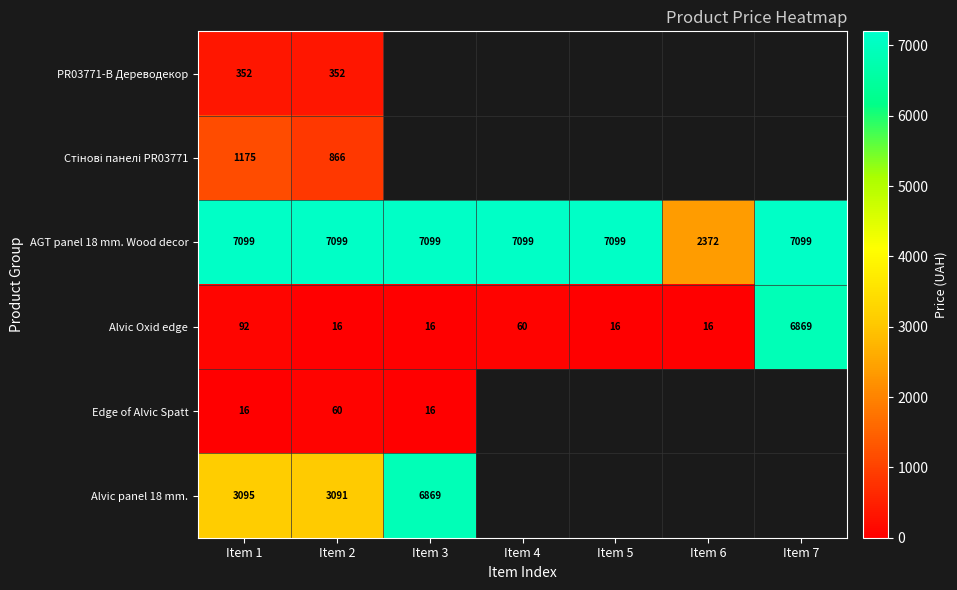

Which series has the largest total across all categories?

AGT panel 18 mm. Wood decor